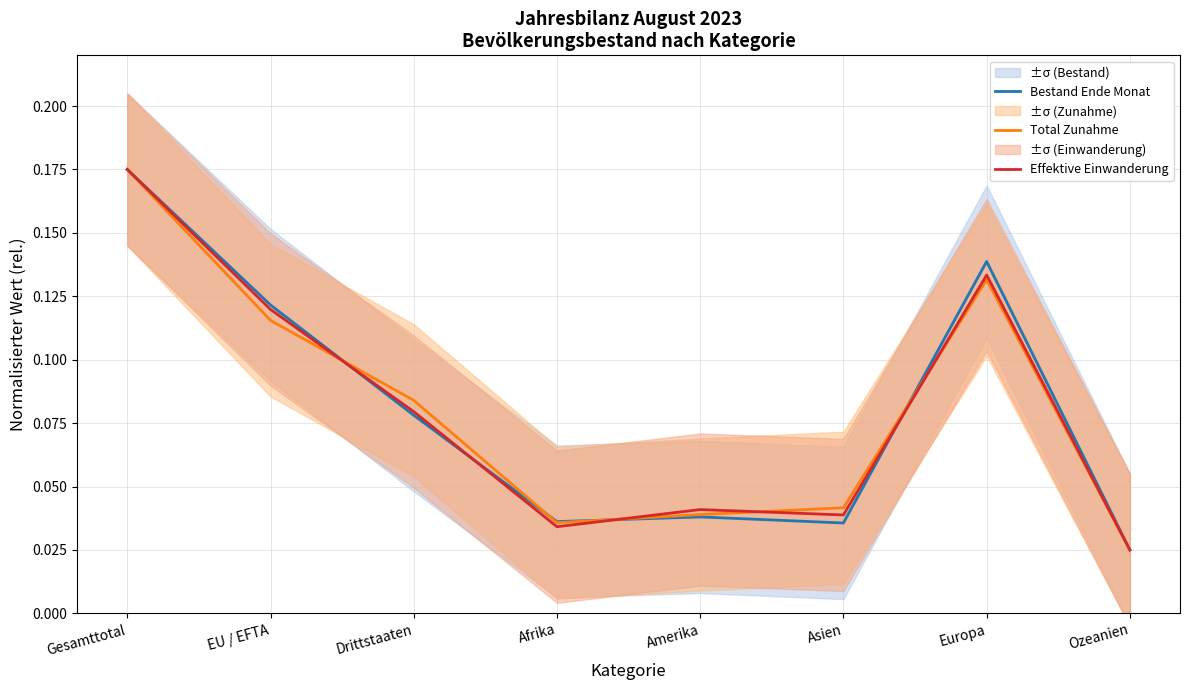

Reading left to right, what are all the values shown in this chart?

Bestand Ende Monat: 0.2	0.1	0.1	0.0	0.0	0.0	0.1	0.0
Total Zunahme: 0.2	0.1	0.1	0.0	0.0	0.0	0.1	0.0
Effektive Einwanderung: 0.2	0.1	0.1	0.0	0.0	0.0	0.1	0.0